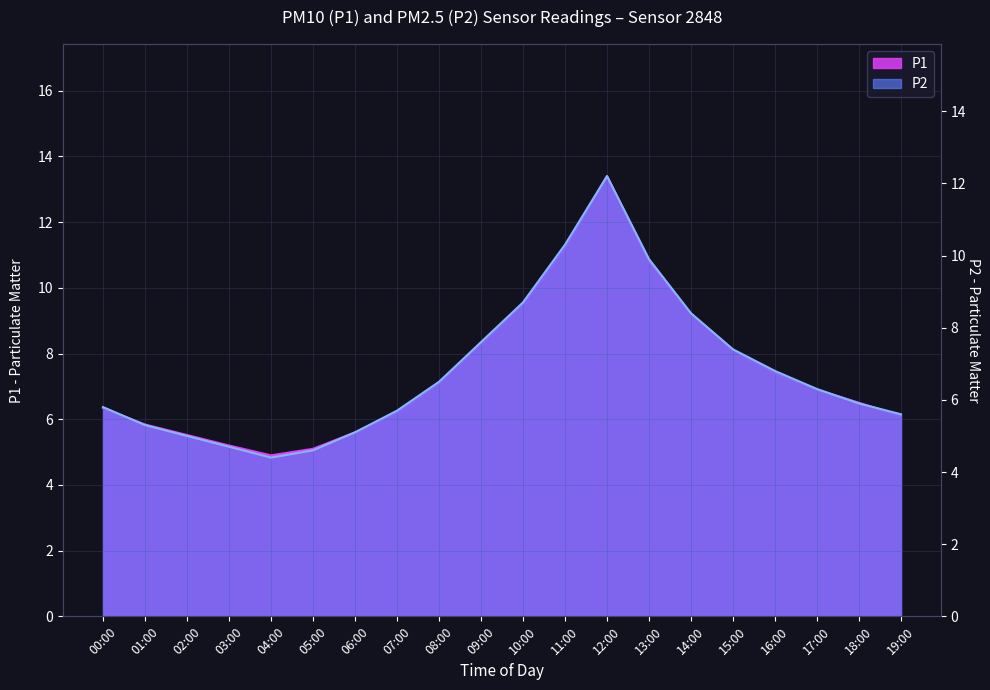

Reading left to right, transcribe all the data shown in this chart.

P1: 00:00=6.3	01:00=5.8	02:00=5.5	03:00=5.2	04:00=4.9	05:00=5.1	06:00=5.6	07:00=6.2	08:00=7.1	09:00=8.3	10:00=9.5	11:00=11.2	12:00=13.4	13:00=10.8	14:00=9.2	15:00=8.1	16:00=7.4	17:00=6.9	18:00=6.5	19:00=6.1
P2: 00:00=5.8	01:00=5.3	02:00=5.0	03:00=4.7	04:00=4.4	05:00=4.6	06:00=5.1	07:00=5.7	08:00=6.5	09:00=7.6	10:00=8.7	11:00=10.3	12:00=12.2	13:00=9.9	14:00=8.4	15:00=7.4	16:00=6.8	17:00=6.3	18:00=5.9	19:00=5.6